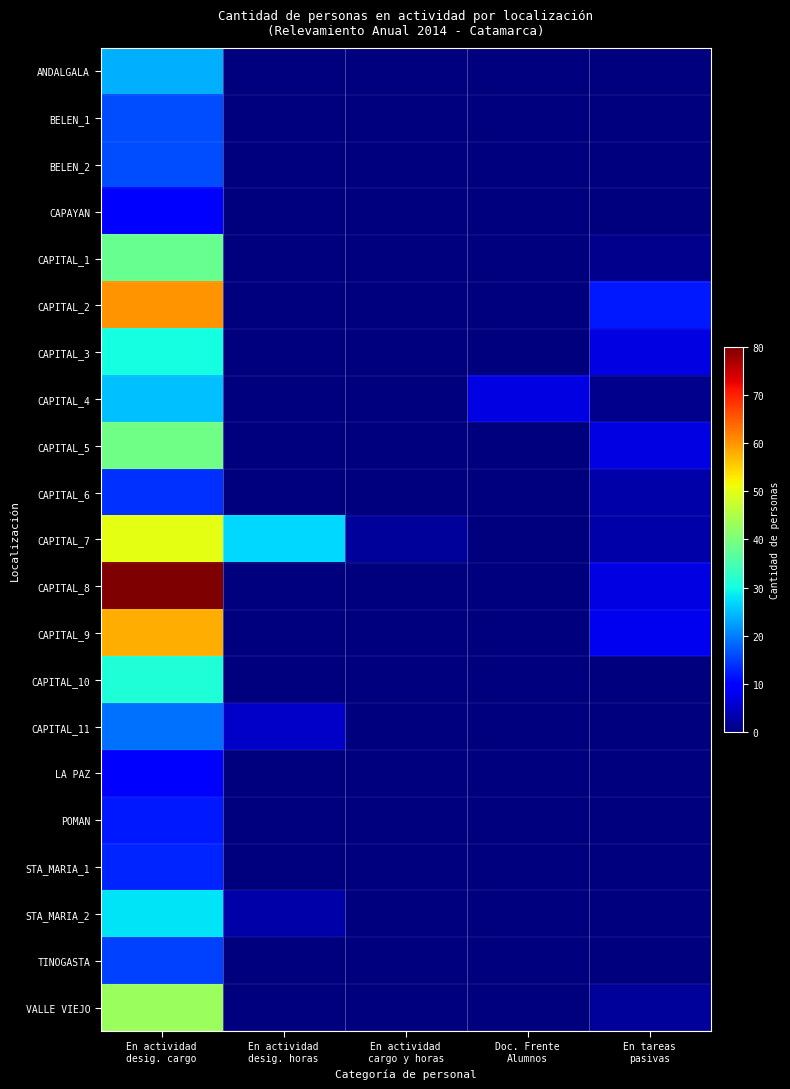

What is the greatest value displayed?

80